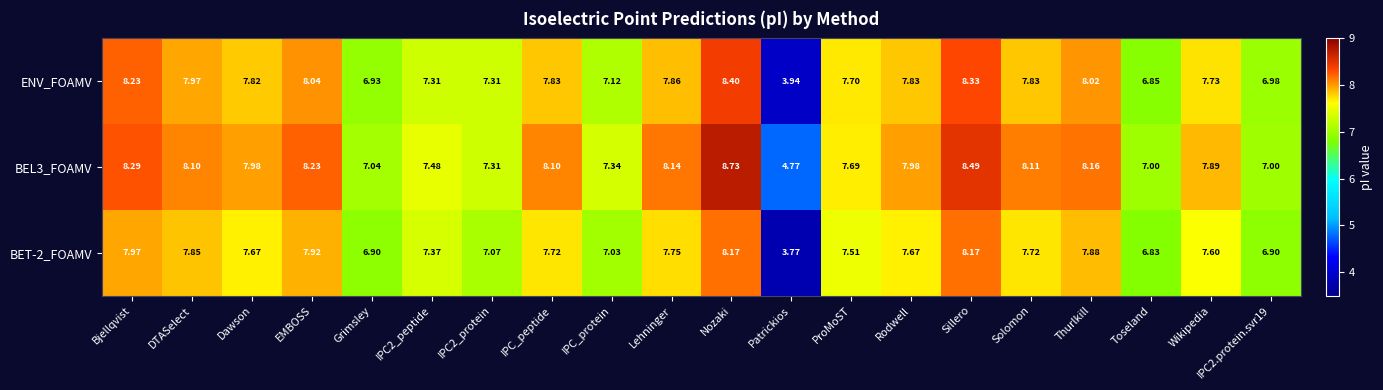

Between EMBOSS and Sillero, which series saw the biggest shift?

ENV_FOAMV